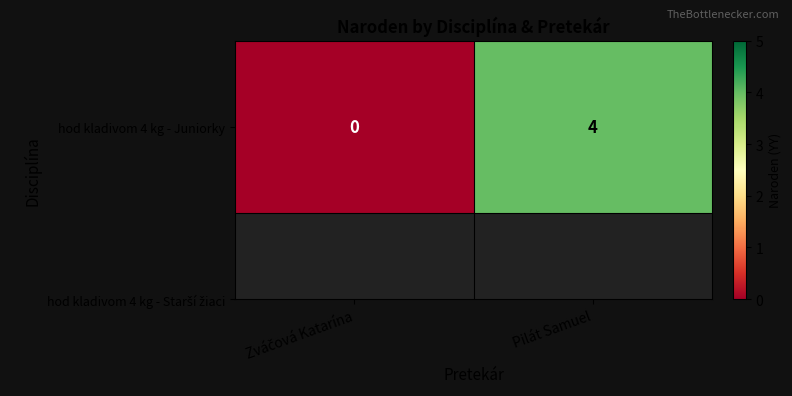

True or false: the data shows 4 at Pilát Samuel.

True